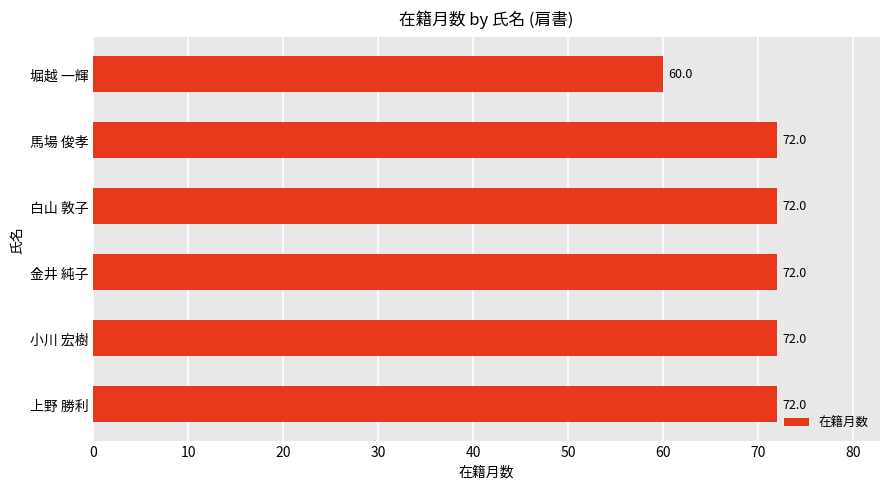

What is the minimum value shown in the chart?

60